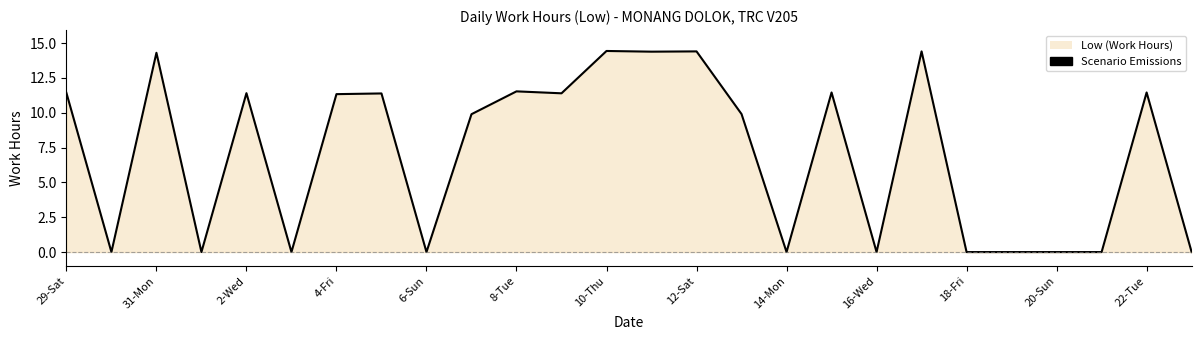

What is the maximum value shown in the chart?

14.4